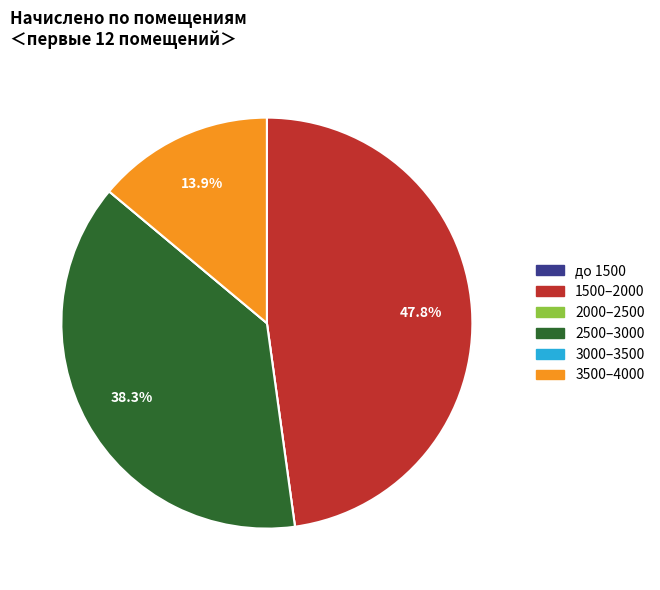

To the nearest percent, what is the difference between the largest and smallest slice percentages?

48%